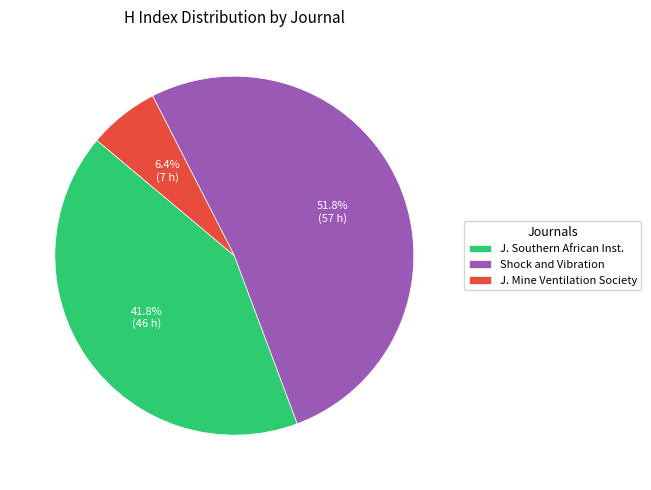

Between J. Mine Ventilation Society and Shock and Vibration, which is larger?

Shock and Vibration